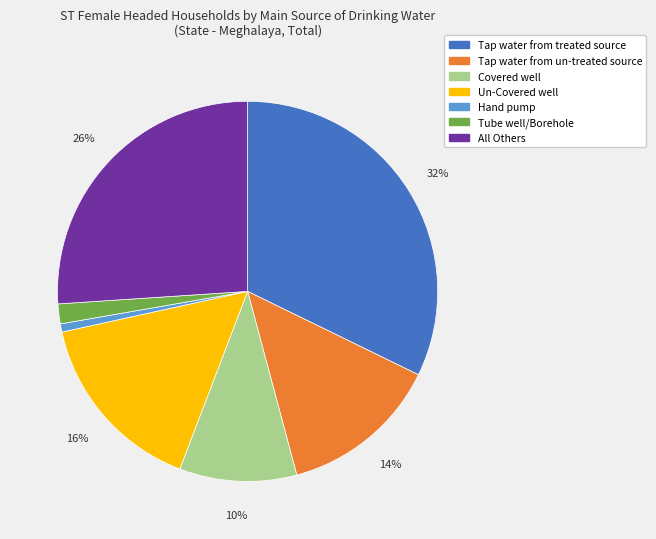

To the nearest percent, what is the difference between the Covered well and All Others slice percentages?

16%